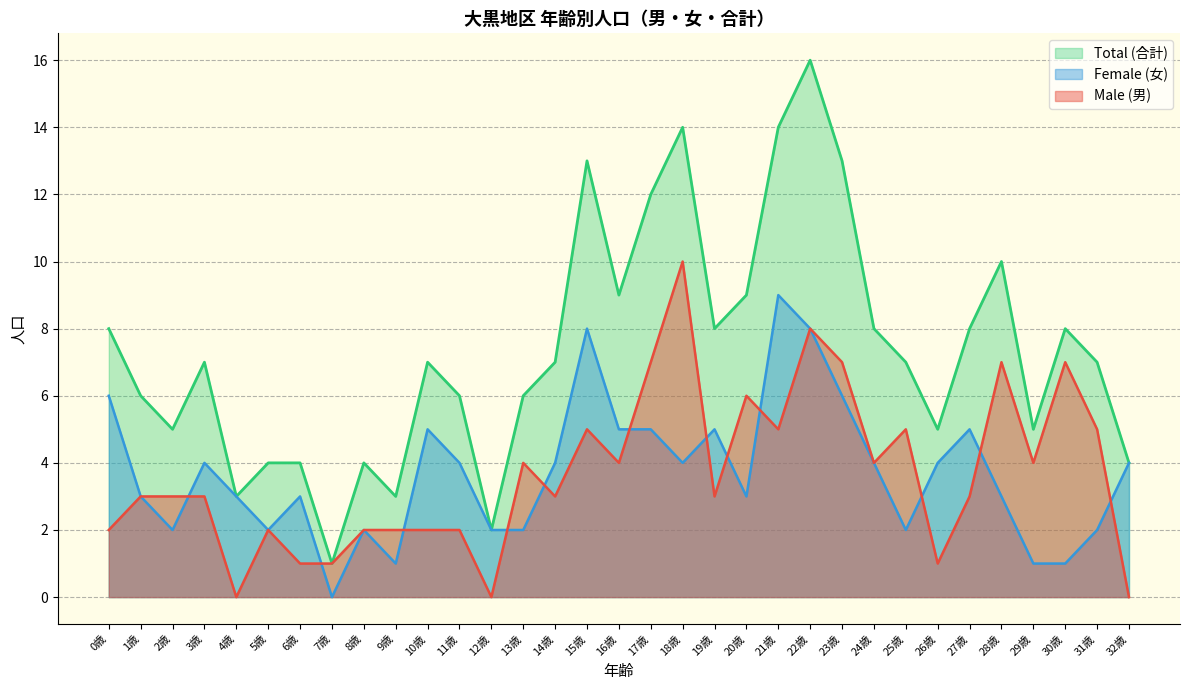

Reading right to left, extract all data points from this chart.

Male (男): 0	5	7	4	7	3	1	5	4	7	8	5	6	3	10	7	4	5	3	4	0	2	2	2	2	1	1	2	0	3	3	3	2
Female (女): 4	2	1	1	3	5	4	2	4	6	8	9	3	5	4	5	5	8	4	2	2	4	5	1	2	0	3	2	3	4	2	3	6
Total (合計): 4	7	8	5	10	8	5	7	8	13	16	14	9	8	14	12	9	13	7	6	2	6	7	3	4	1	4	4	3	7	5	6	8